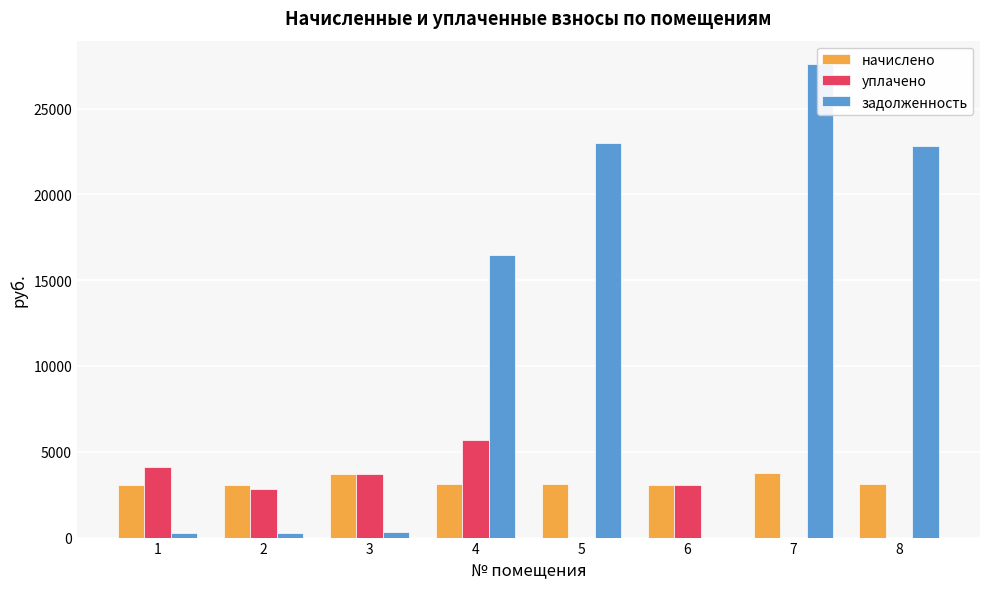

Reading left to right, what are all the values shown in this chart?

начислено: 3078.2	3065.5	3695.2	3110.0	3129.1	3065.5	3752.4	3103.7
уплачено: 4104.3	2810.1	3695.2	5700.0	0.0	3065.5	0.0	0.0
задолженность: 256.5	255.5	307.9	16468.1	22997.8	0.0	27578.7	22810.9